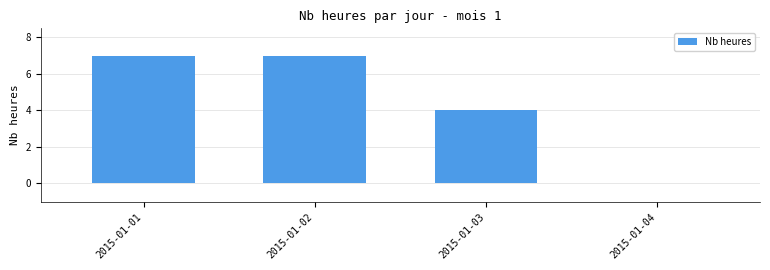

The value at 2015-01-01 is 2. True or false?

False